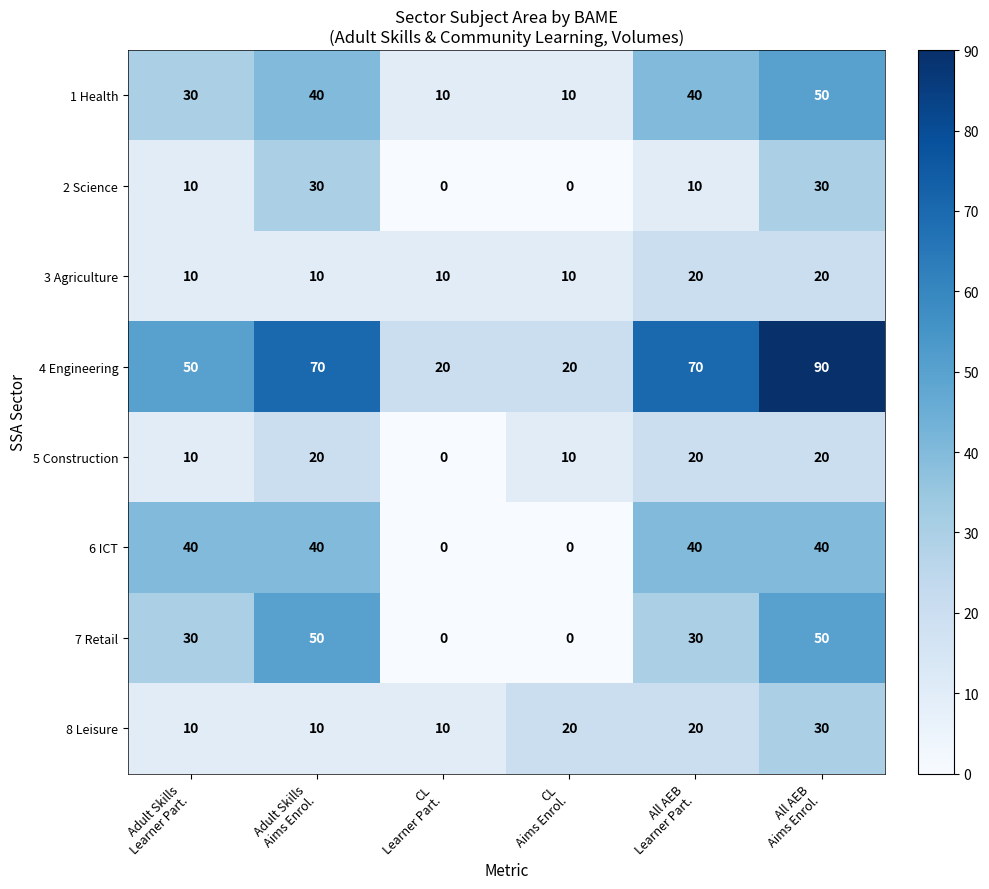

How many 5 Construction values are between 10 and 20?

5